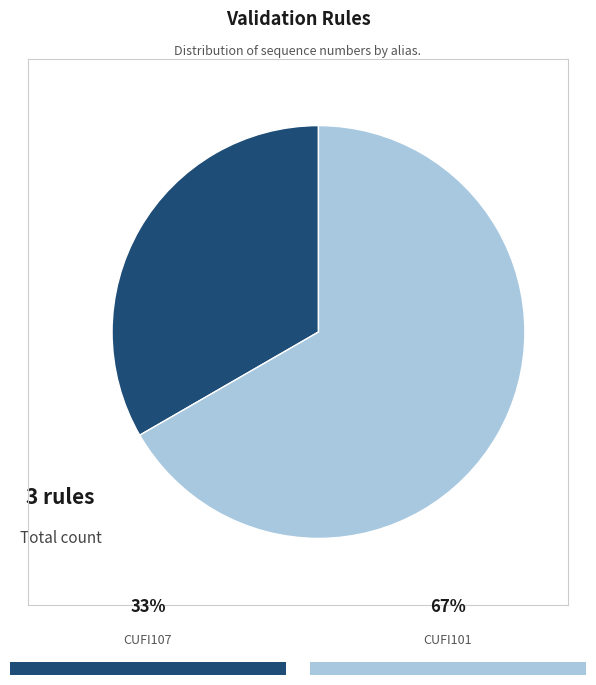

Is there any slice that represents more than half of the pie?

Yes